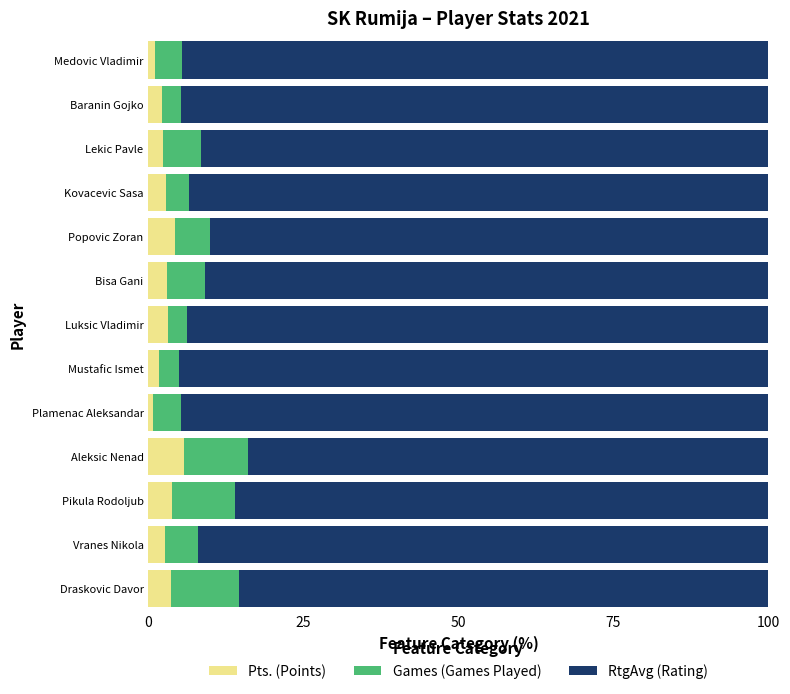

What is the sum of all Pts. (Points) values?

37.2